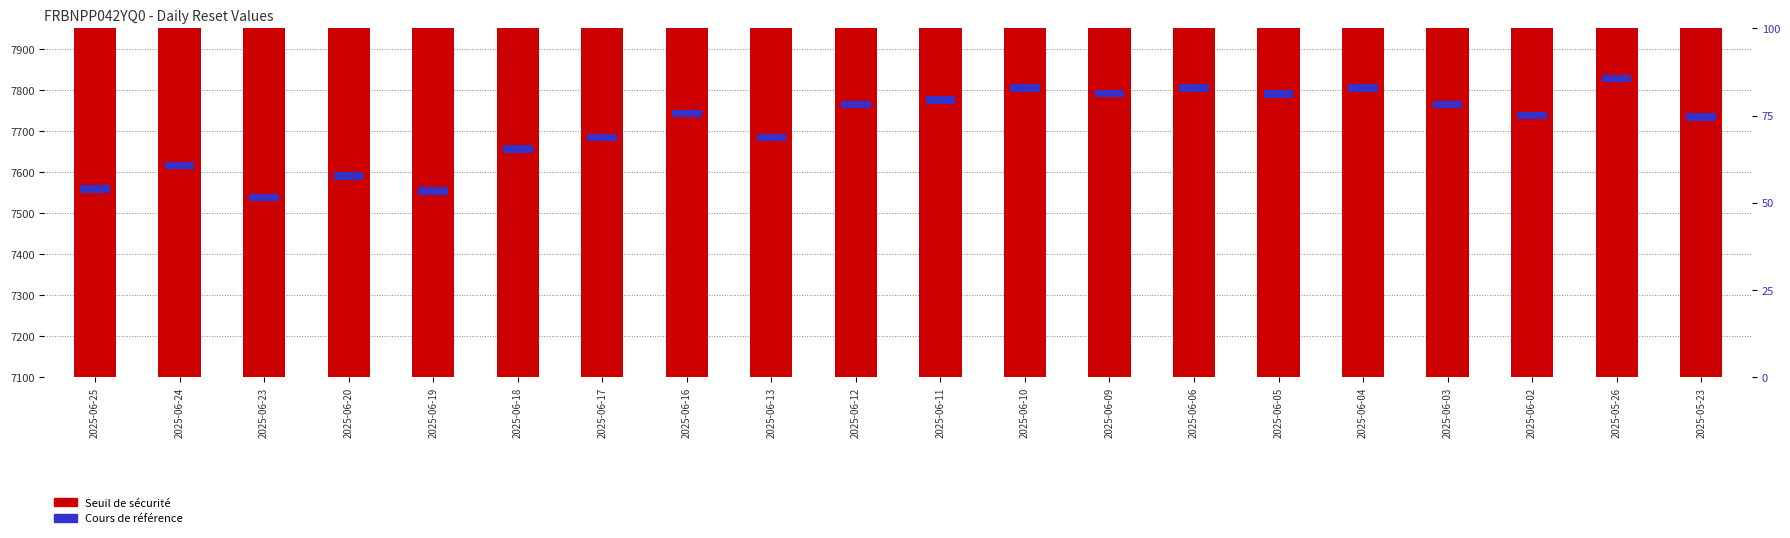

True or false: Cours de référence has a value of 29.9 at 2025-06-13.

False